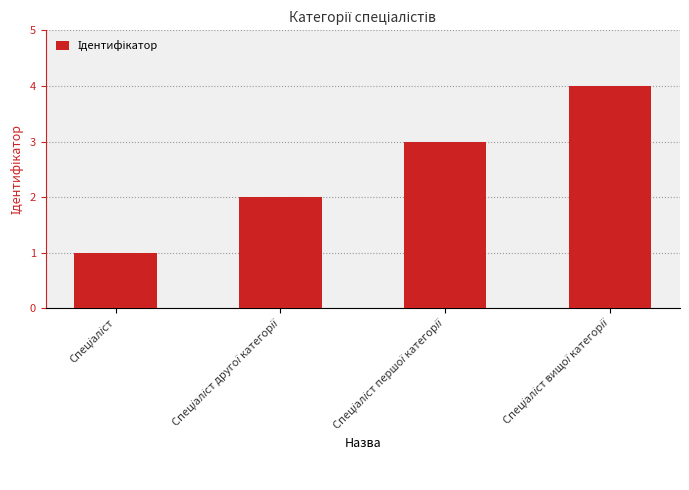

What is the difference between the maximum and minimum values?

3